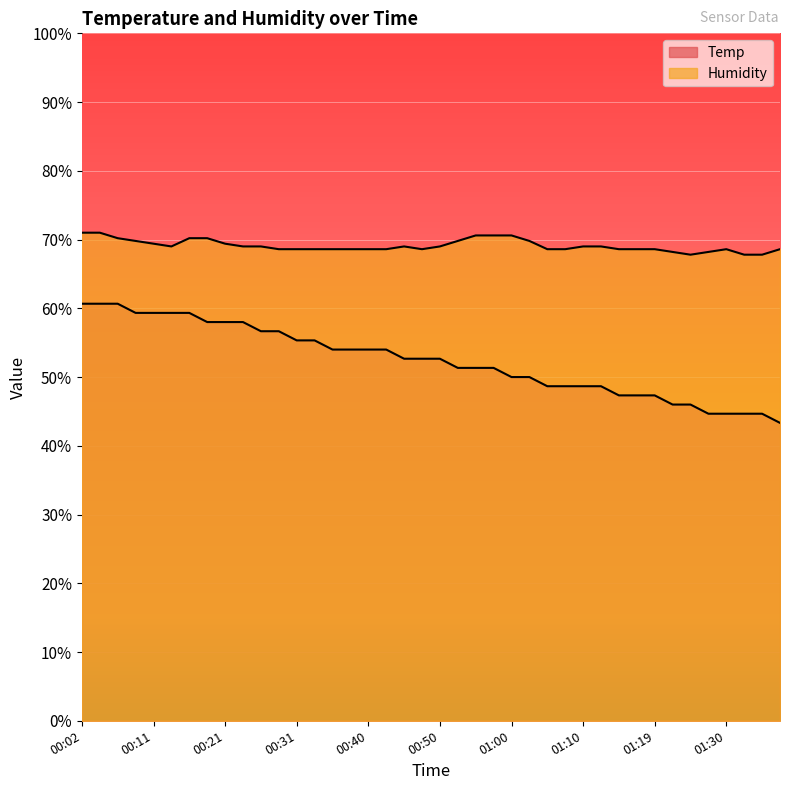

True or false: Temp and Humidity intersect in this chart.

False